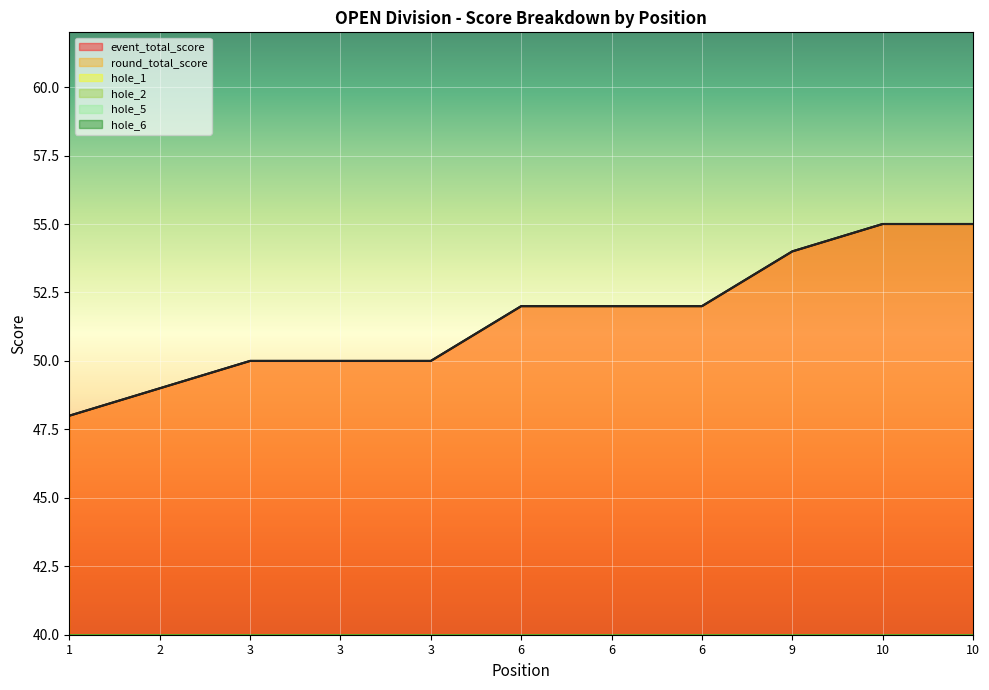

True or false: hole_1 and hole_2 cross at least once.

False